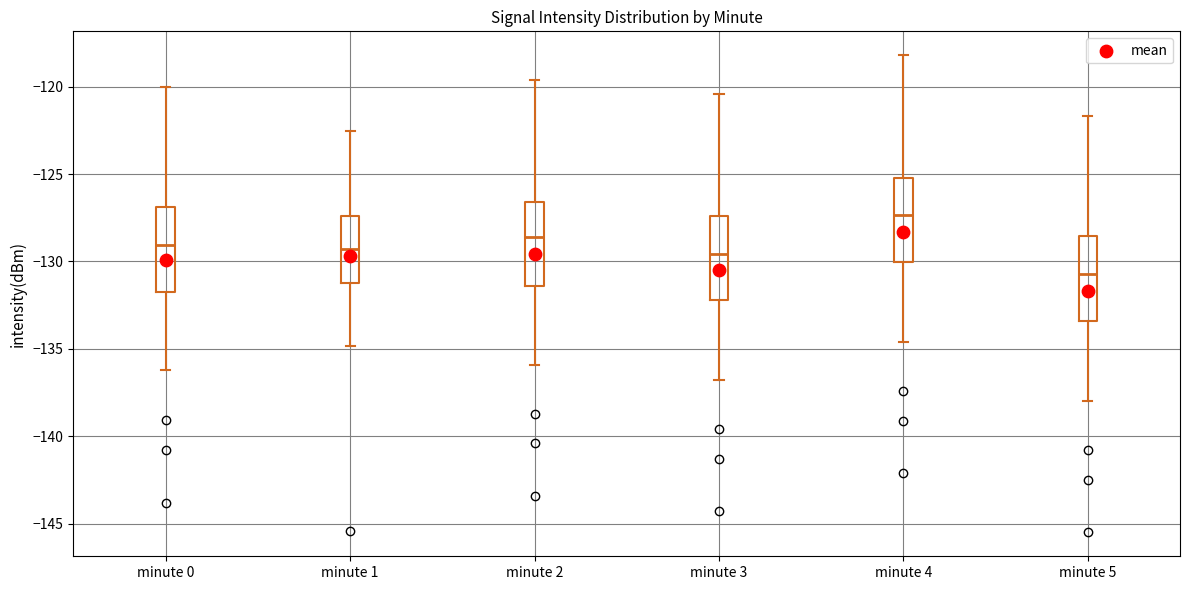

Where does the lower whisker of the box for minute 4 end on the y-axis? The values are not printed on the chart, so give them approximately, as read against the axis.

-134.5